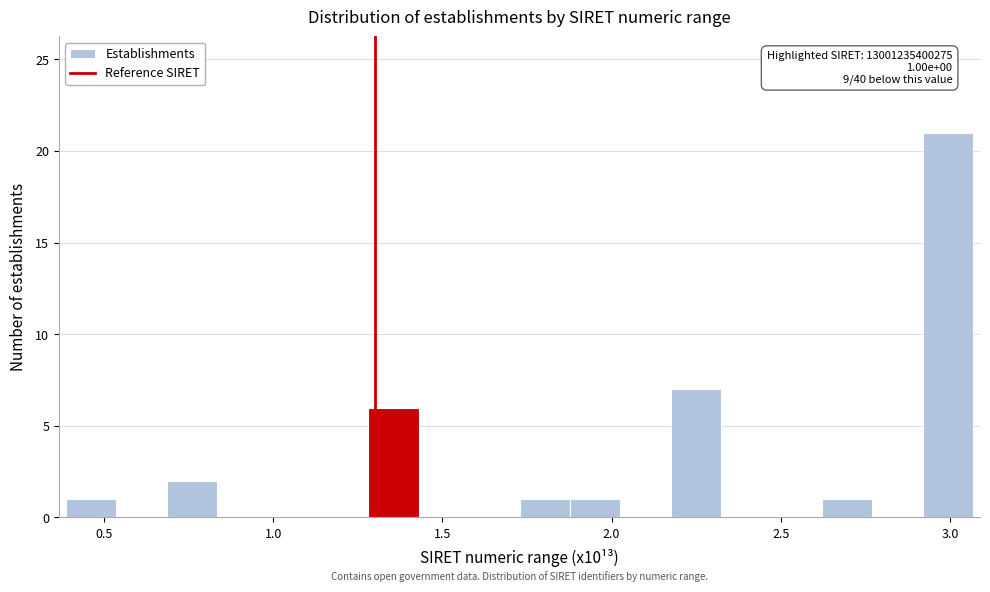

Around what value on the x-axis is the tallest bar? Give the approximate position of its centre, as read against the axis.

3.00